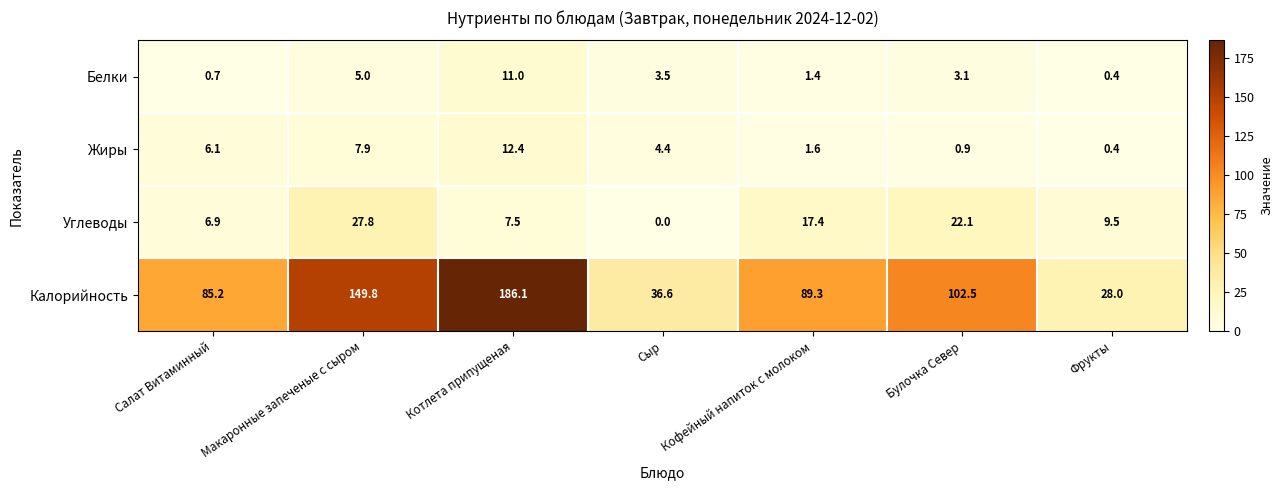

How many categories are shown in the chart?

7